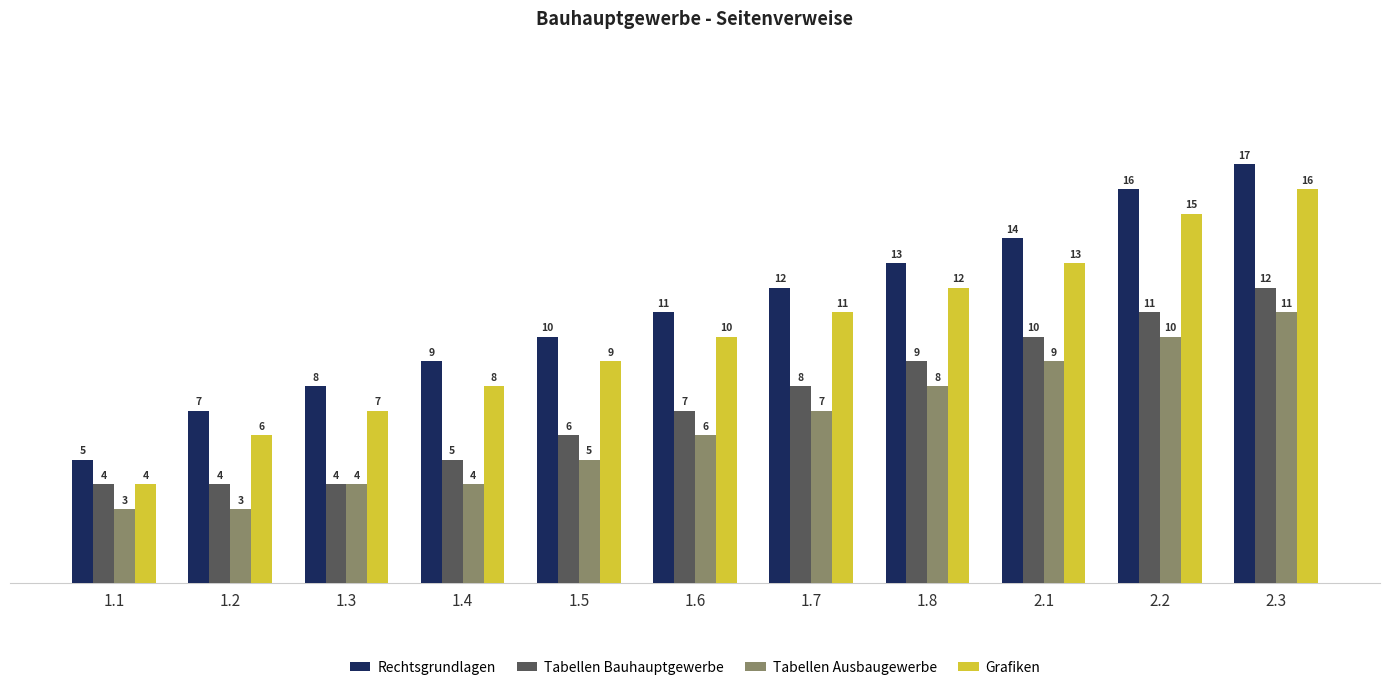

What is the average value of the Tabellen Ausbaugewerbe series?

6